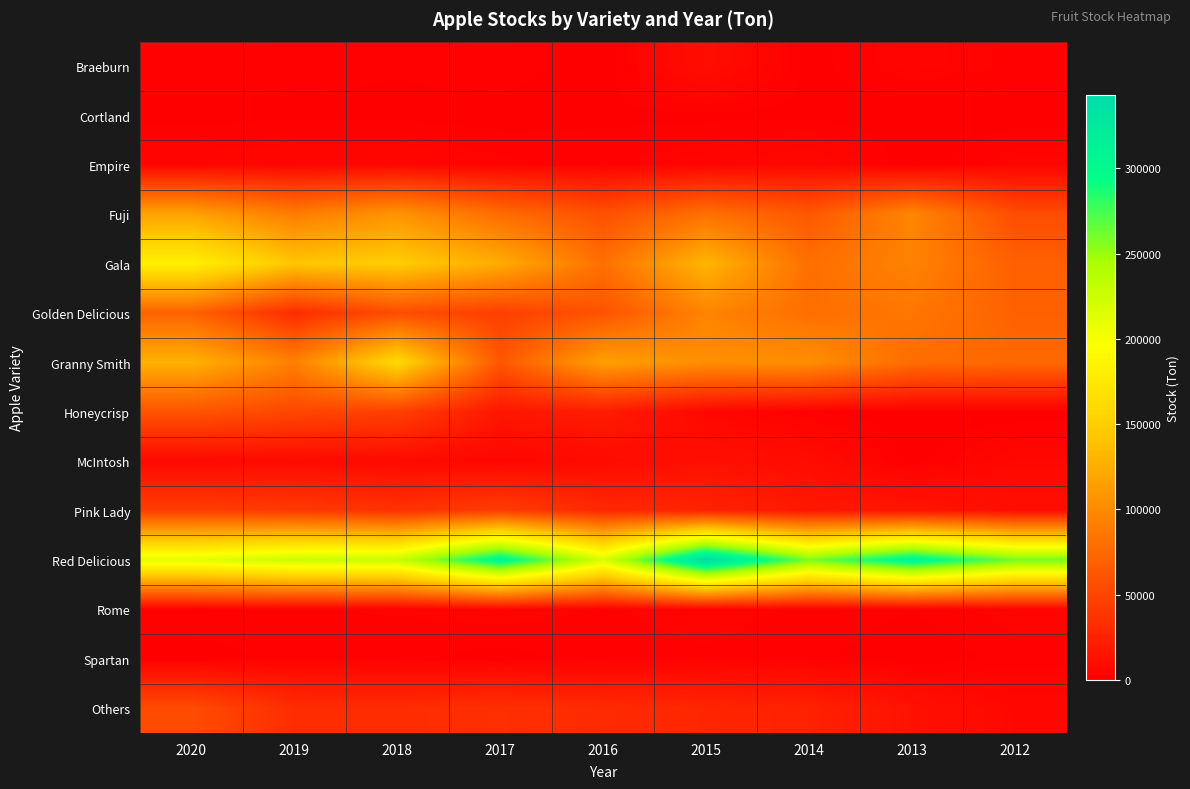

Which series has the largest range (max minus min)?

Red Delicious